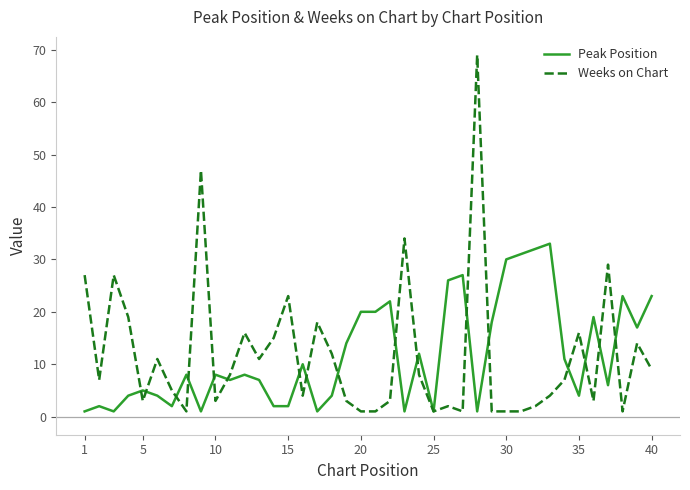

Rank the series by their maximum value, from highest to lowest.

Weeks on Chart, Peak Position